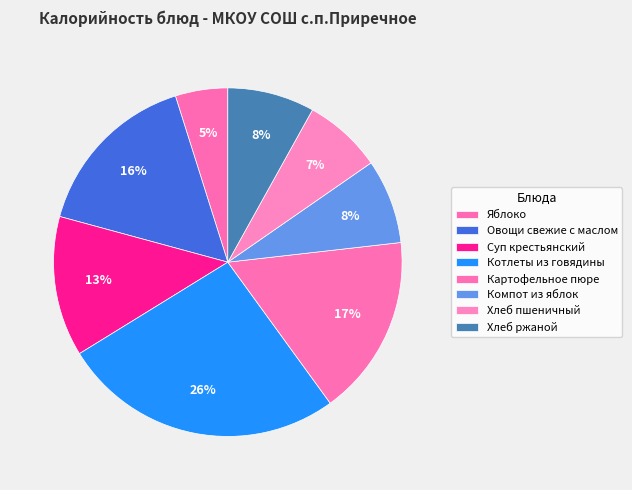

To the nearest percent, what is the difference between the largest and smallest slice percentages?

21%